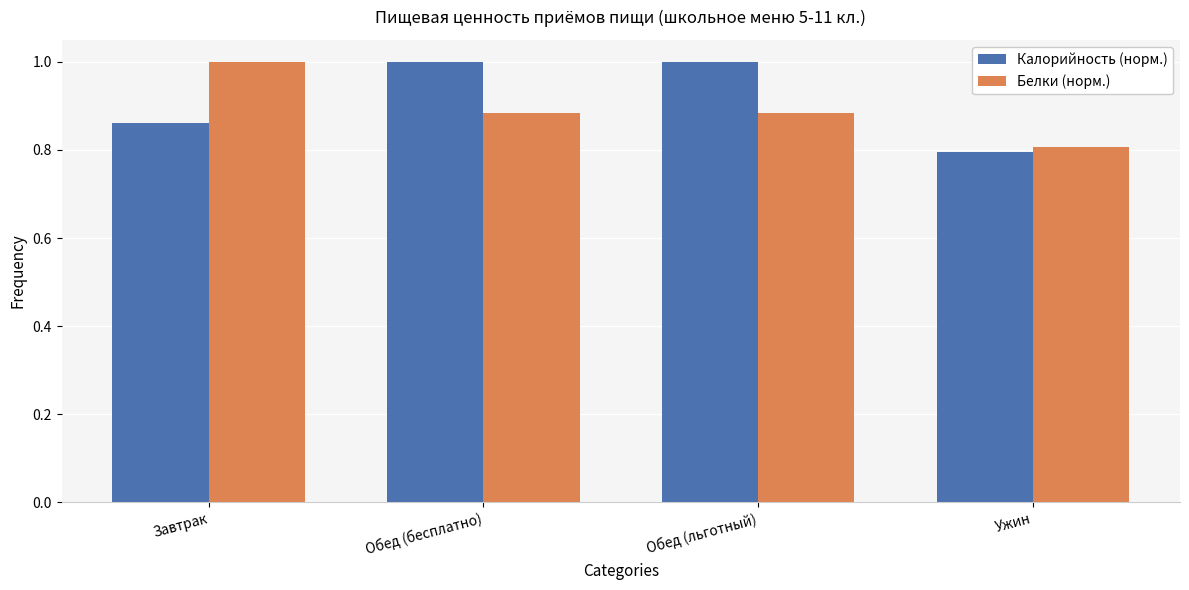

What is the approximate value of Белки (норм.) at Ужин?

0.8